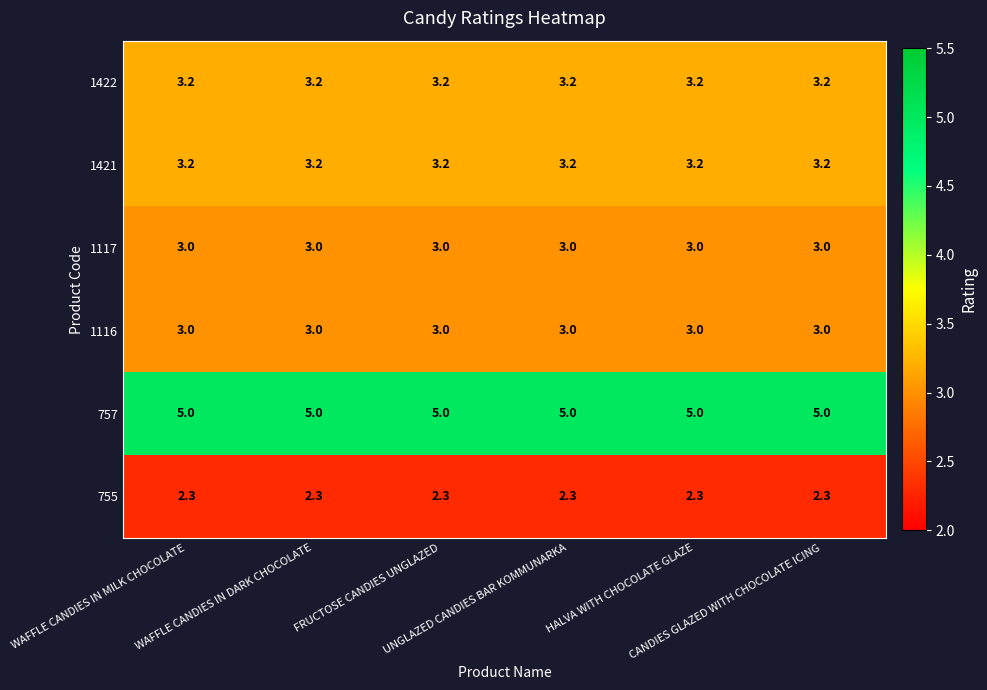

What is the average value of the 1117 series?

3.0